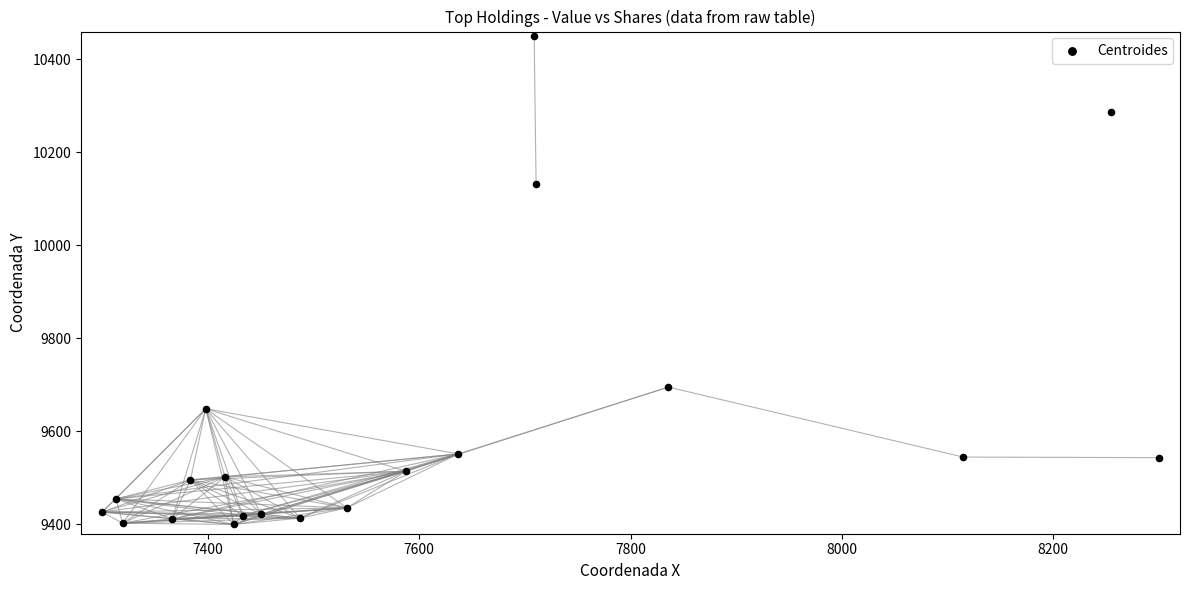

What Y value in the scatter plot is closest to 9925?

10133.0